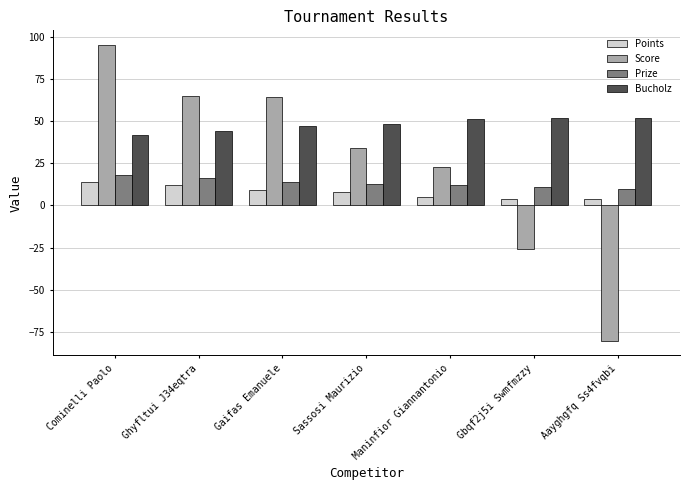

What is the sum of the Prize values at Gaifas Emanuele and Maninfior Giannantonio?

26